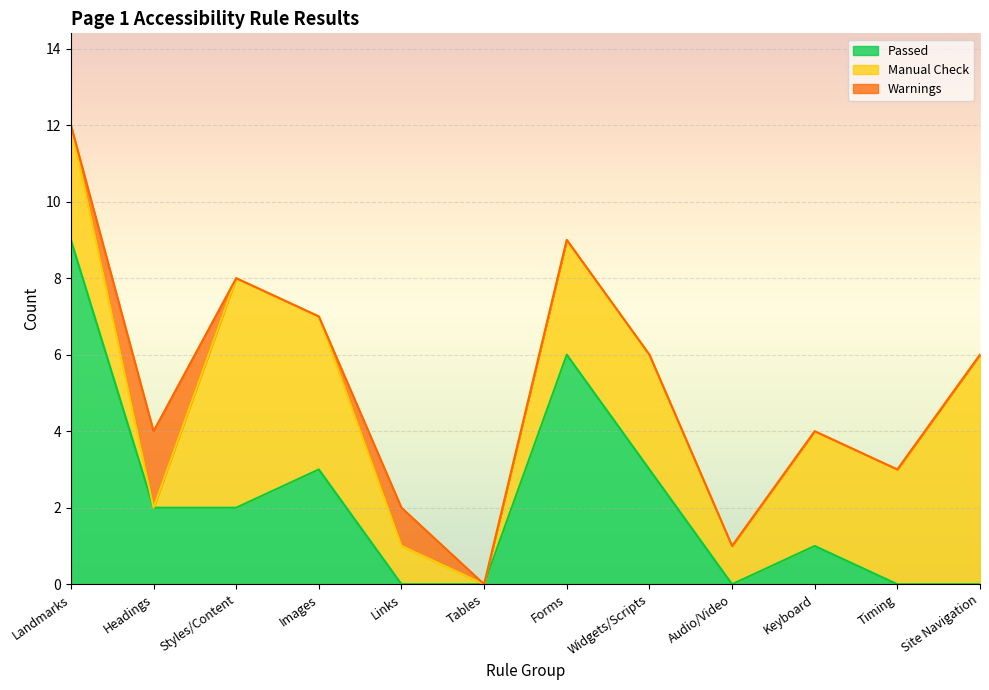

How many interior local peaks does the Passed series have?

3